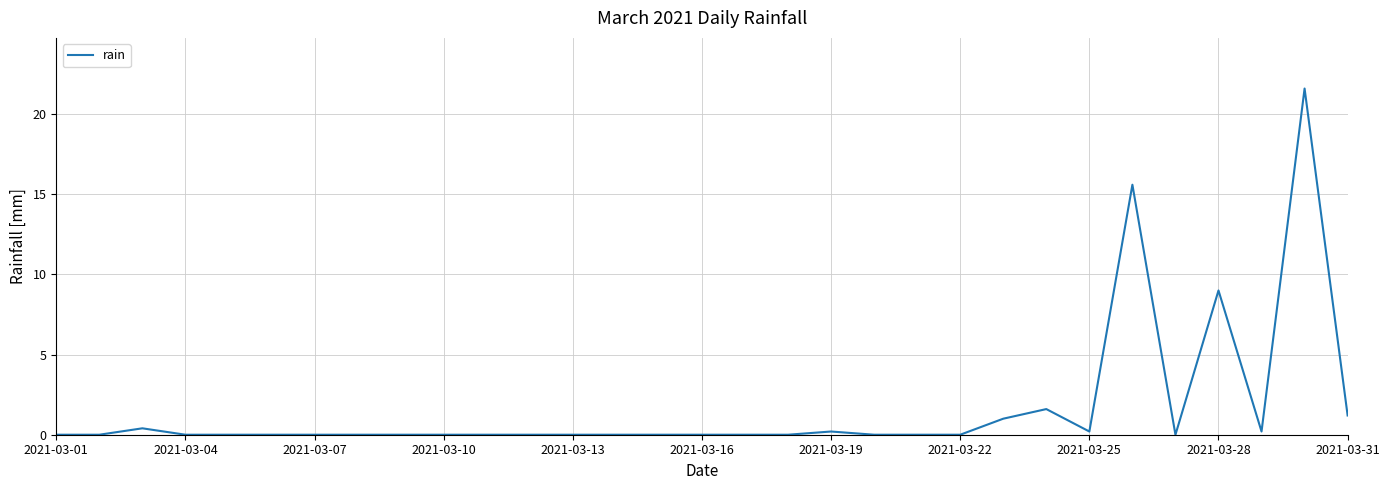

True or false: the data has more than 2 interior local peaks.

True